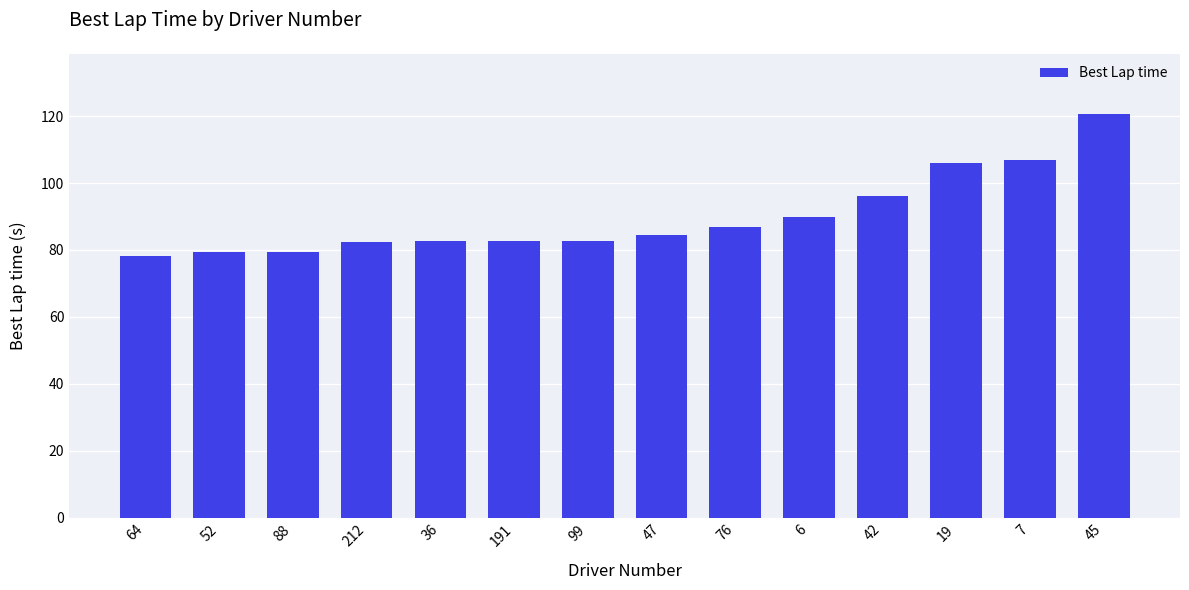

Which has a higher value, 47 or 76?

76